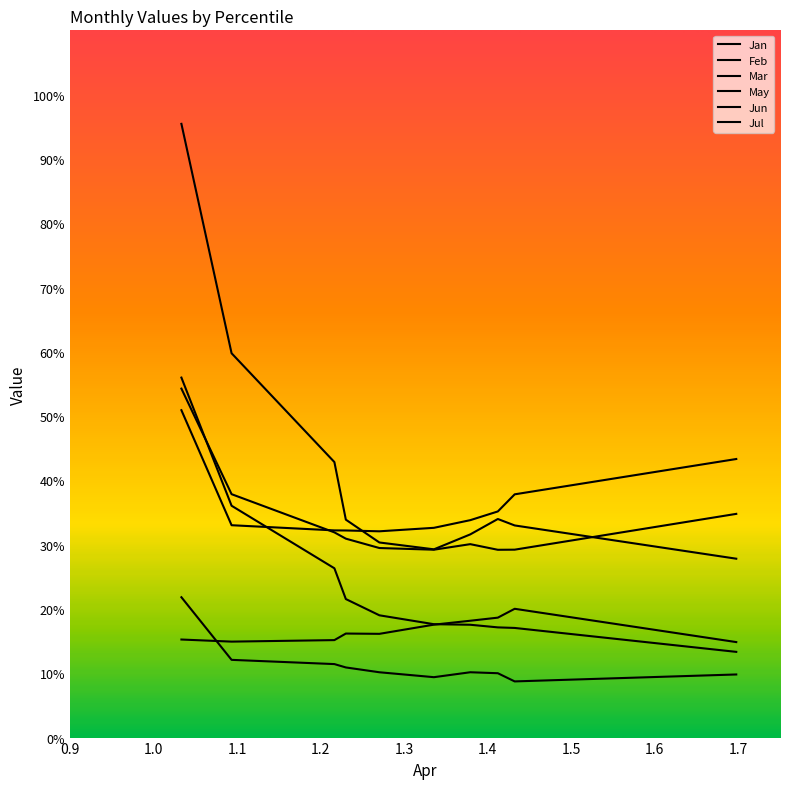

How many intersections are there between Jul and Mar?

1